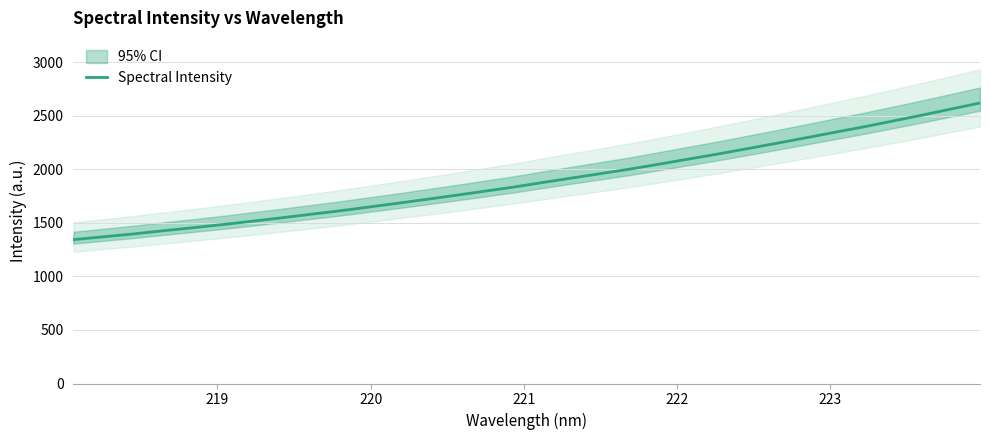

How many distinct data groups are displayed?

1